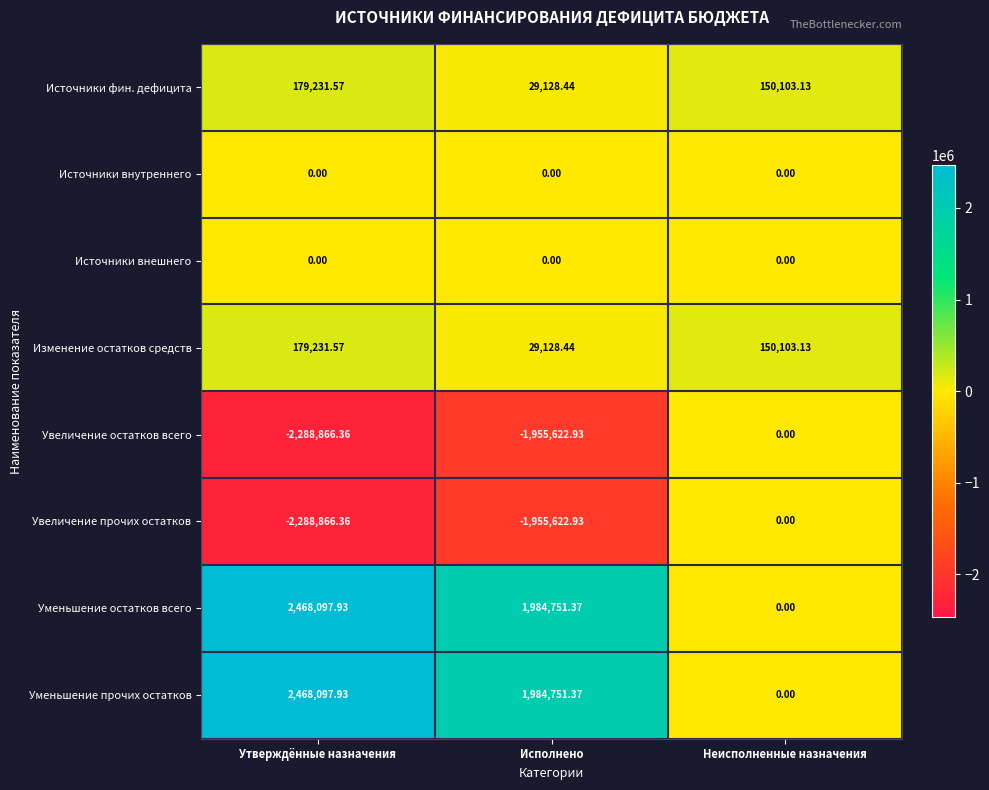

Where is Уменьшение остатков всего nearest to the value 1234048?

Исполнено